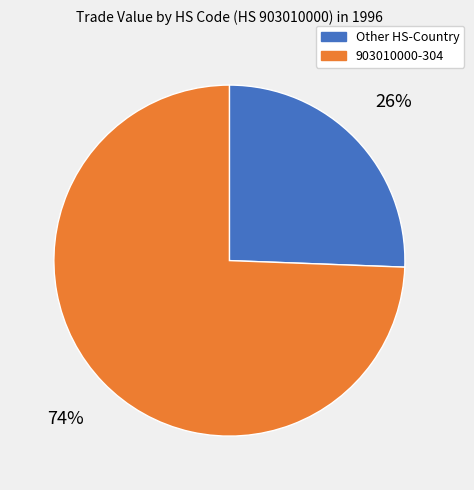

To the nearest percent, what is the average slice percentage?

50%